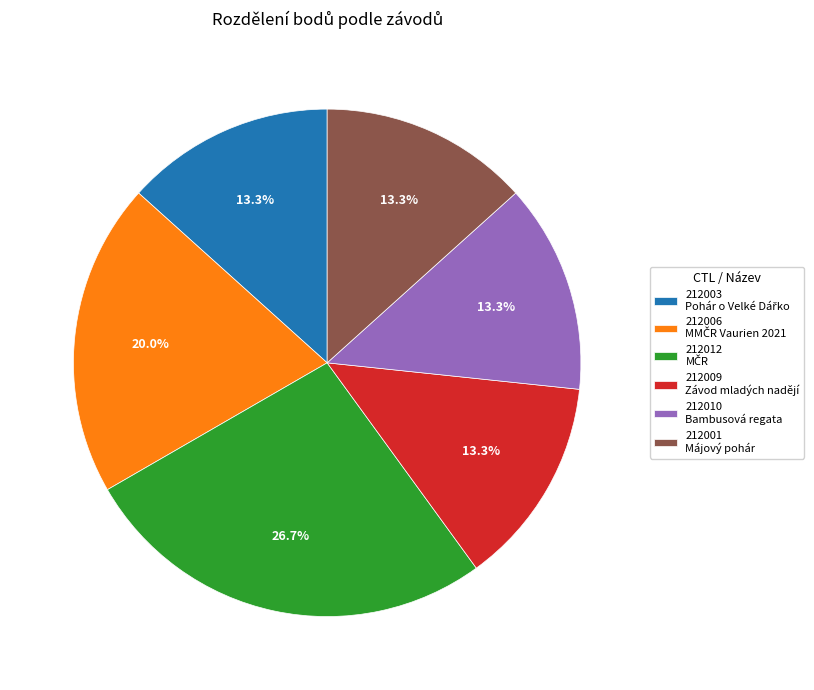

What portion of the pie excludes 212003?

86.7%